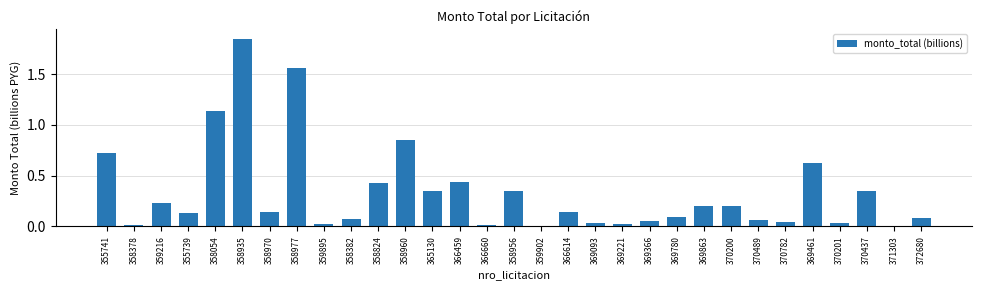

True or false: the data shows 0.0 at 366660.

True